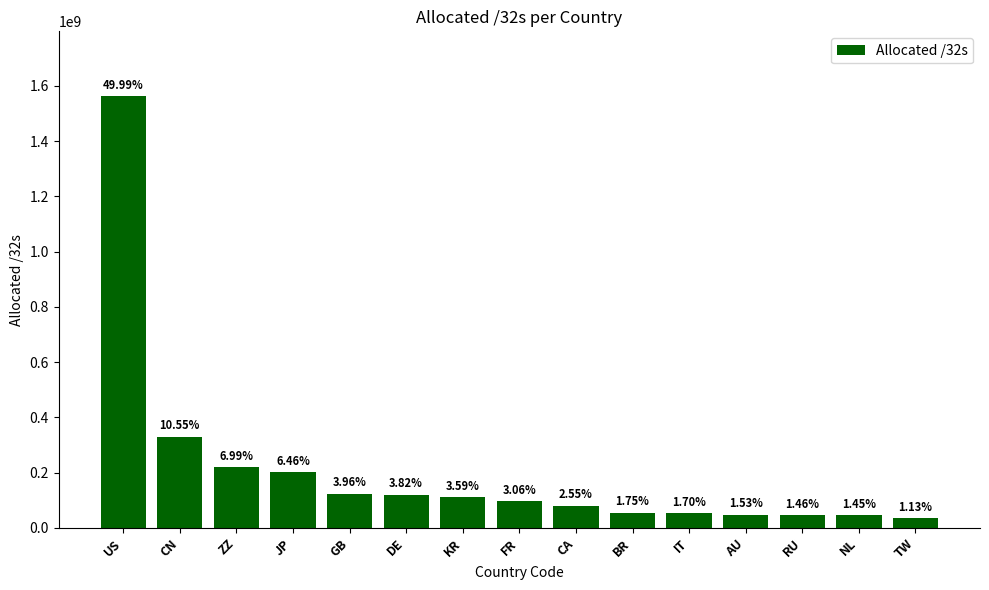

What is the sum of the values at BR and RU?

100360736